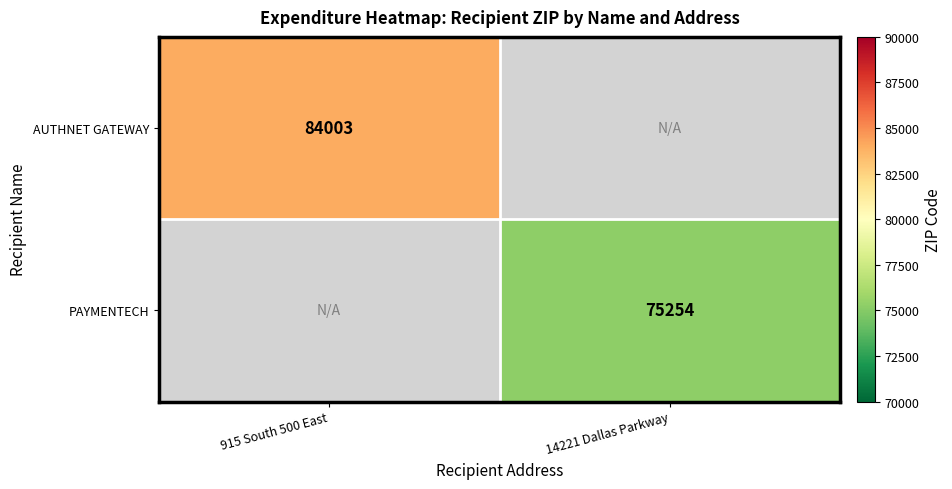

True or false: AUTHNET GATEWAY has a value of 84003 at 915 South 500 East.

True